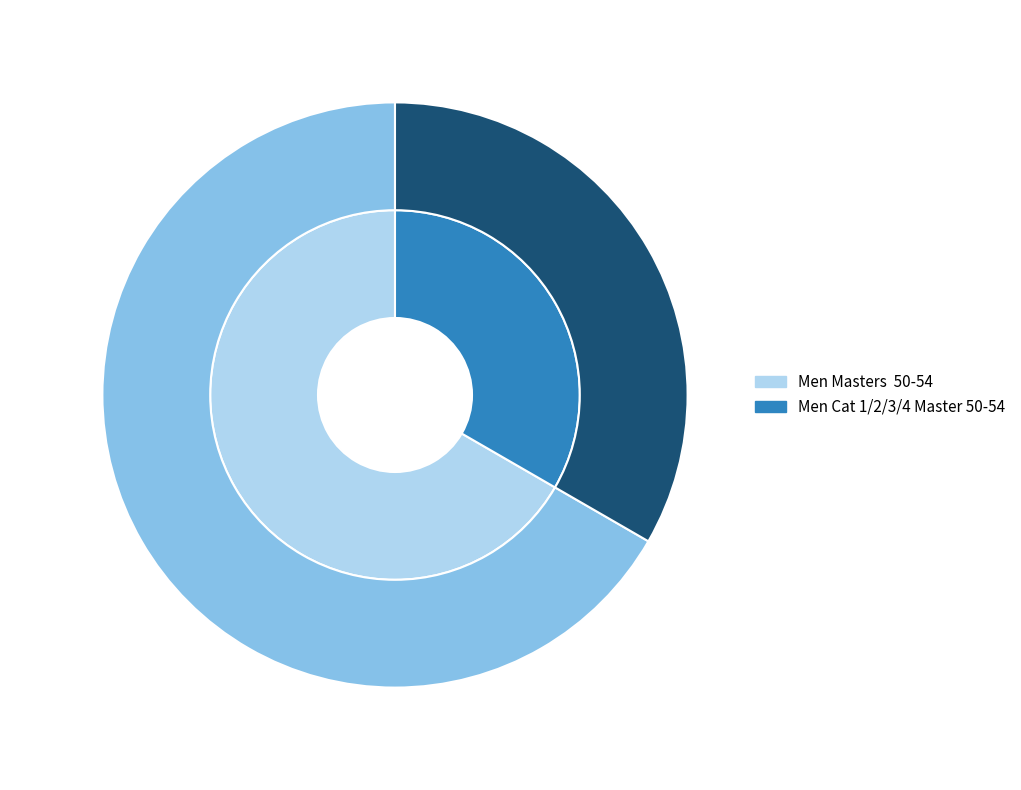

Do Men Cat 1/2/3/4 Master 50-54 and Men Masters  50-54 together represent more than half of the pie?

Yes